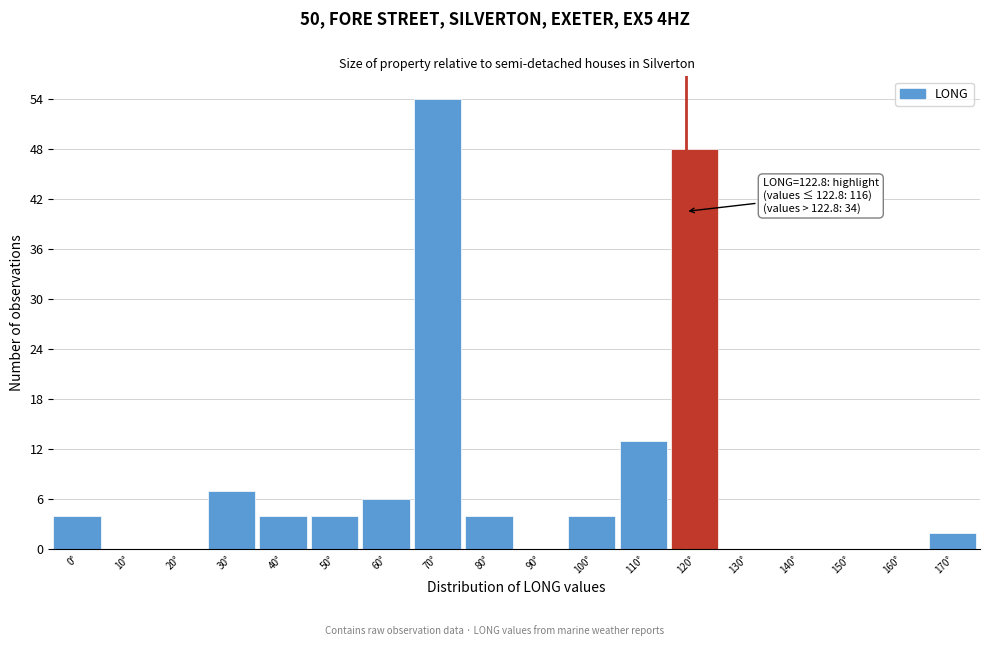

Reading left to right, list all the values displayed in this chart.

0°=4	10°=0	20°=0	30°=7	40°=4	50°=4	60°=6	70°=54	80°=4	90°=0	100°=4	110°=13	120°=48	130°=0	140°=0	150°=0	160°=0	170°=2